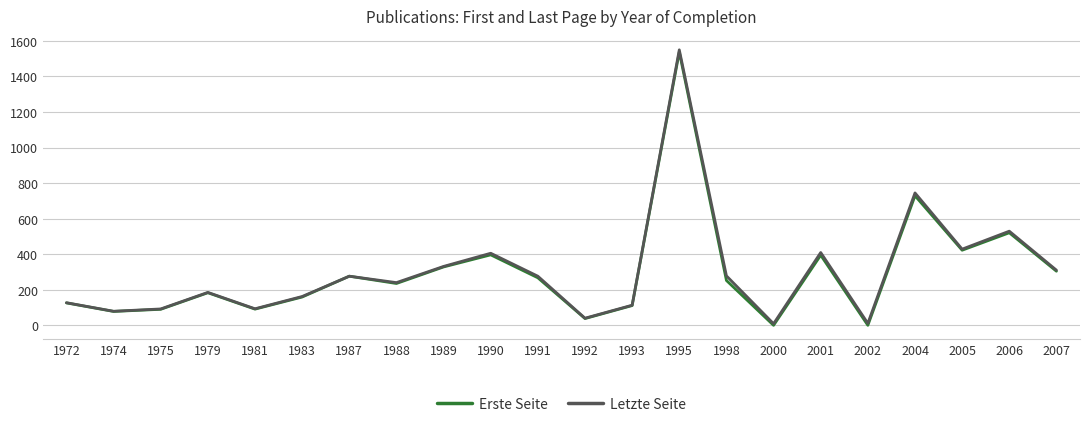

Where is Erste Seite nearest to the value 769?

2004